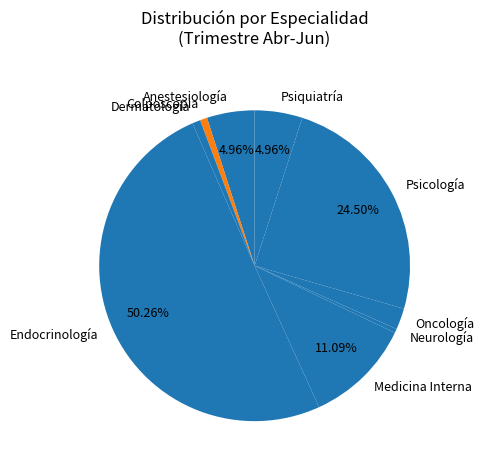

To the nearest percent, what is the average slice percentage?

11%